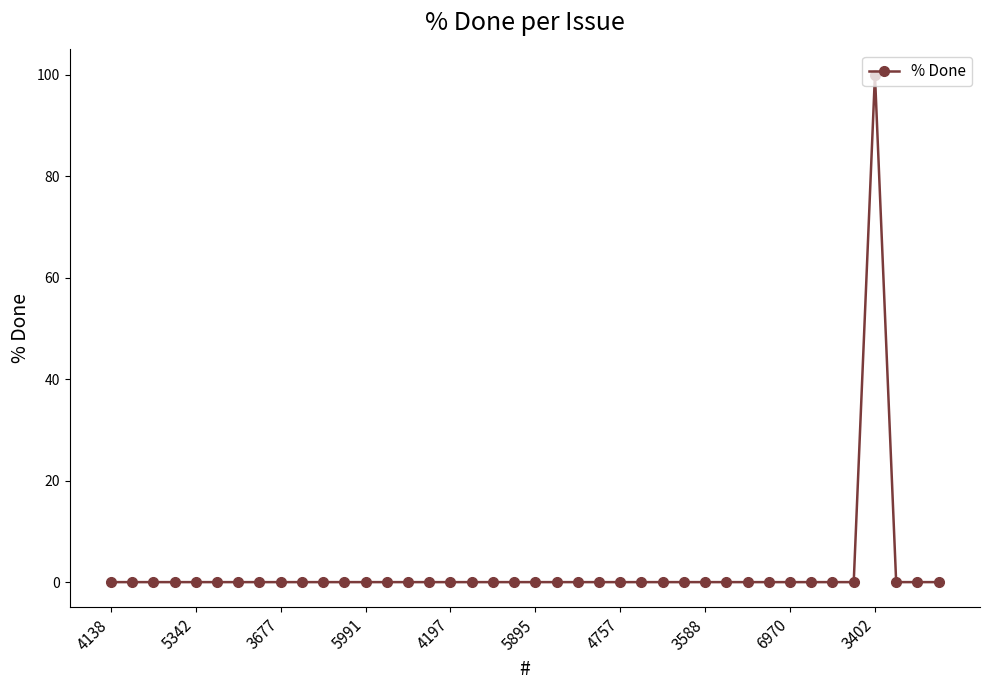

What is the maximum value shown in the chart?

100